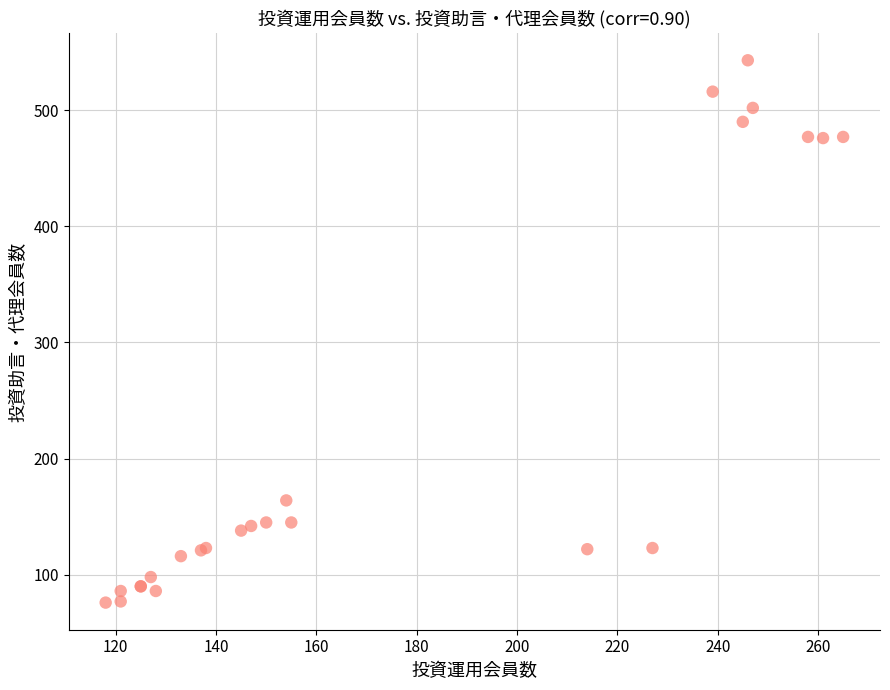

What Y value in the scatter plot is closest to 309?

164